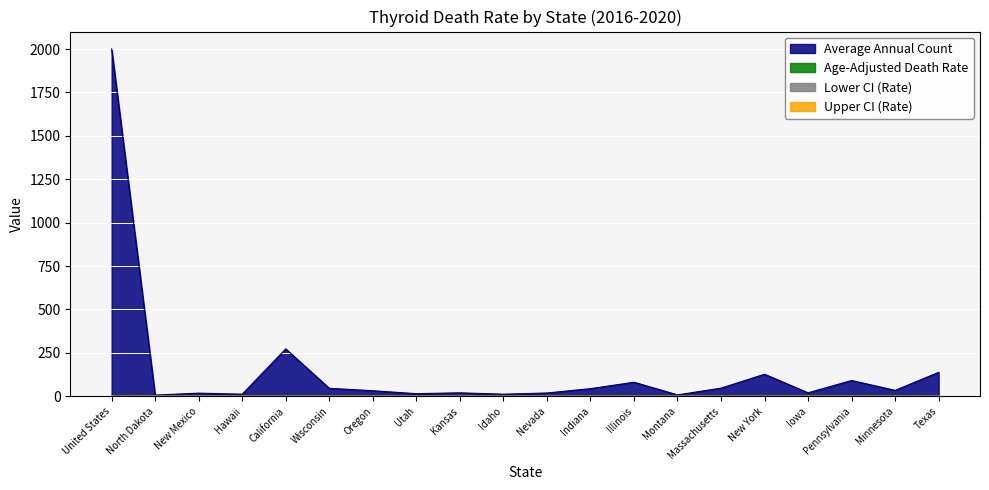

What are all the series names shown in the legend?

Average Annual Count, Age-Adjusted Death Rate, Lower CI (Rate), Upper CI (Rate)